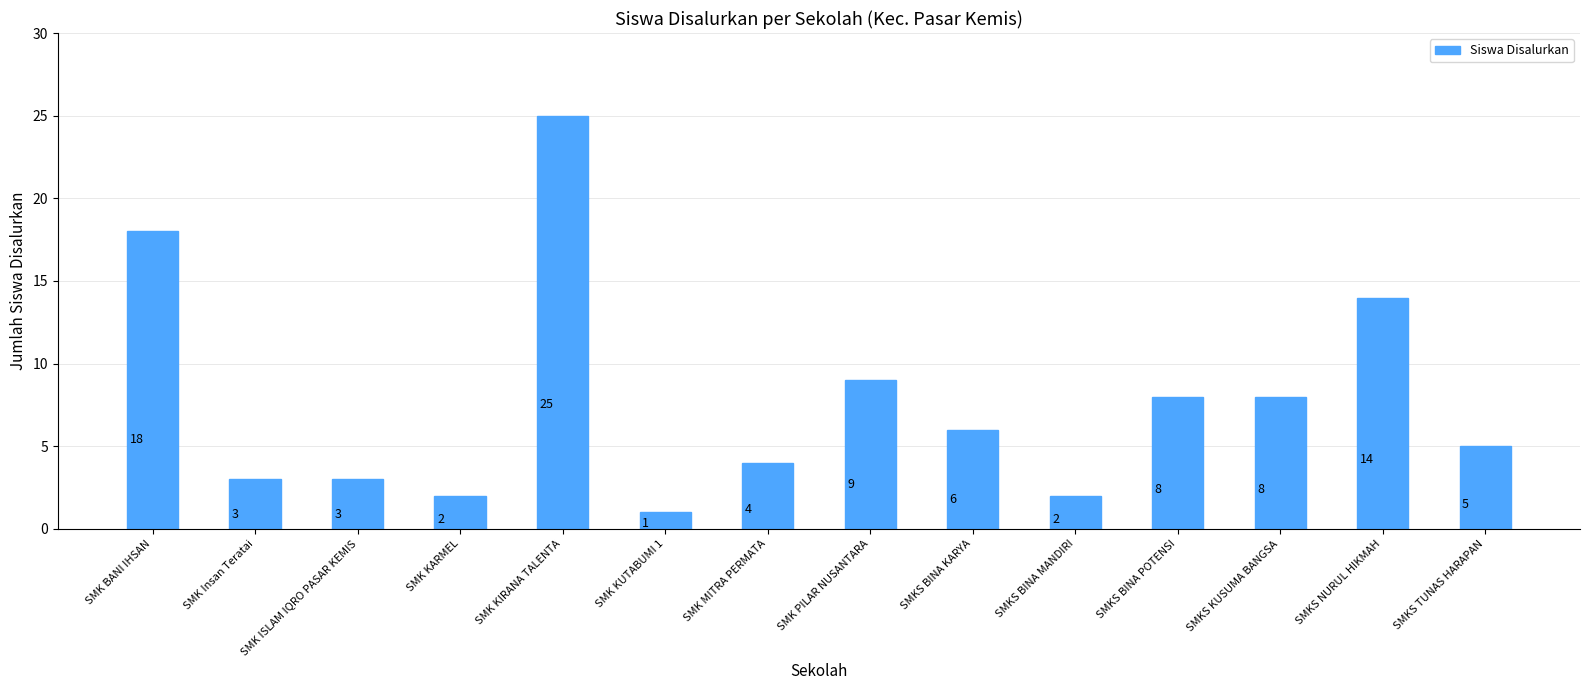

Where does the data first go above 6?

SMK BANI IHSAN